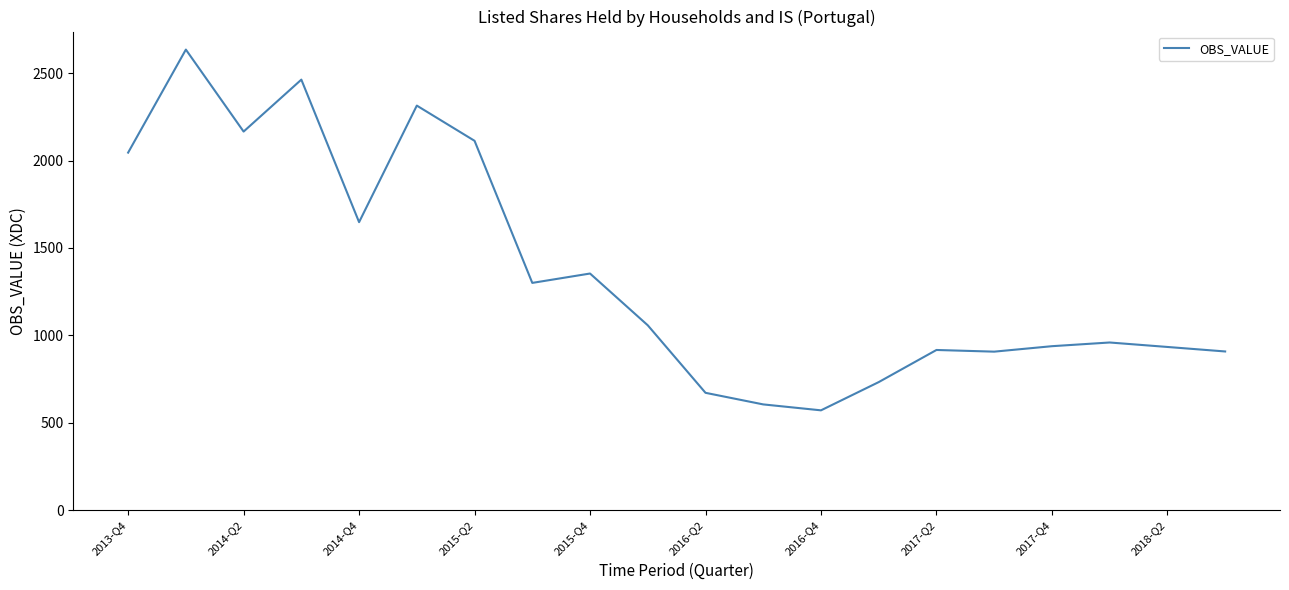

What is the difference between the maximum and minimum values?

2063.1